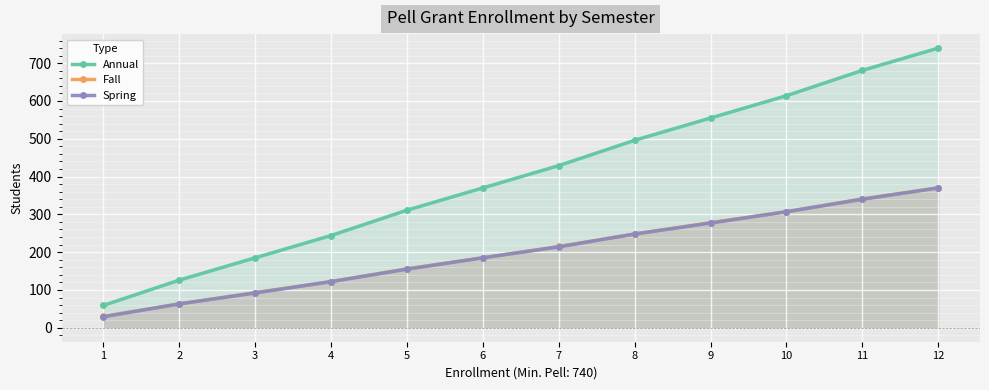

At which label does Annual reach its peak?

12